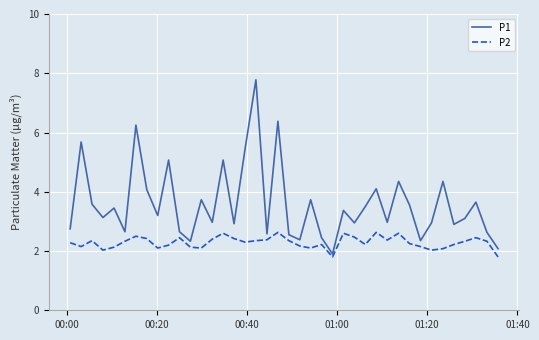

What is the maximum value shown in the chart?

7.8